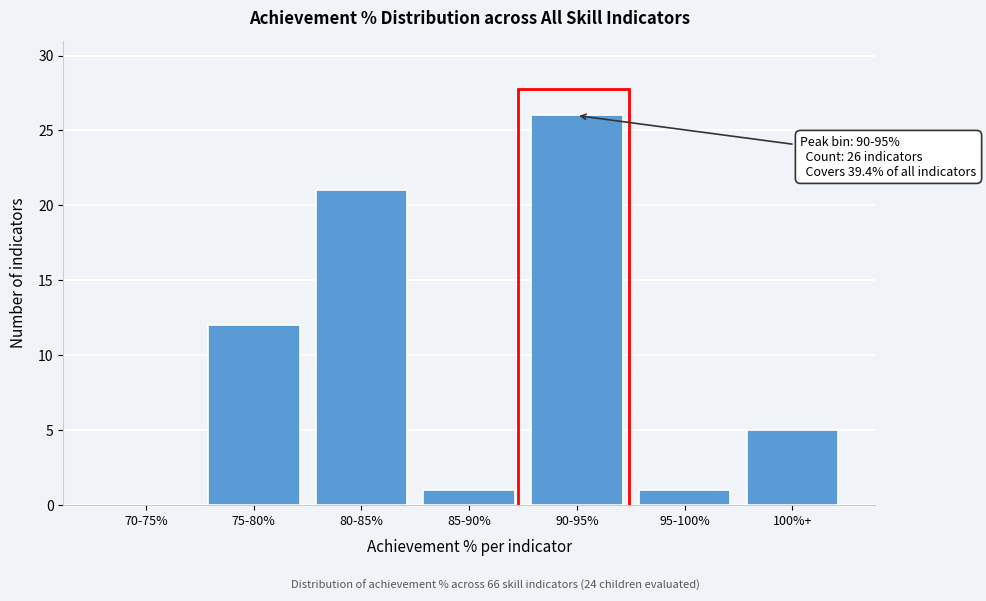

Reading left to right, list all the values displayed in this chart.

70-75%=0	75-80%=12	80-85%=21	85-90%=1	90-95%=26	95-100%=1	100%+=5